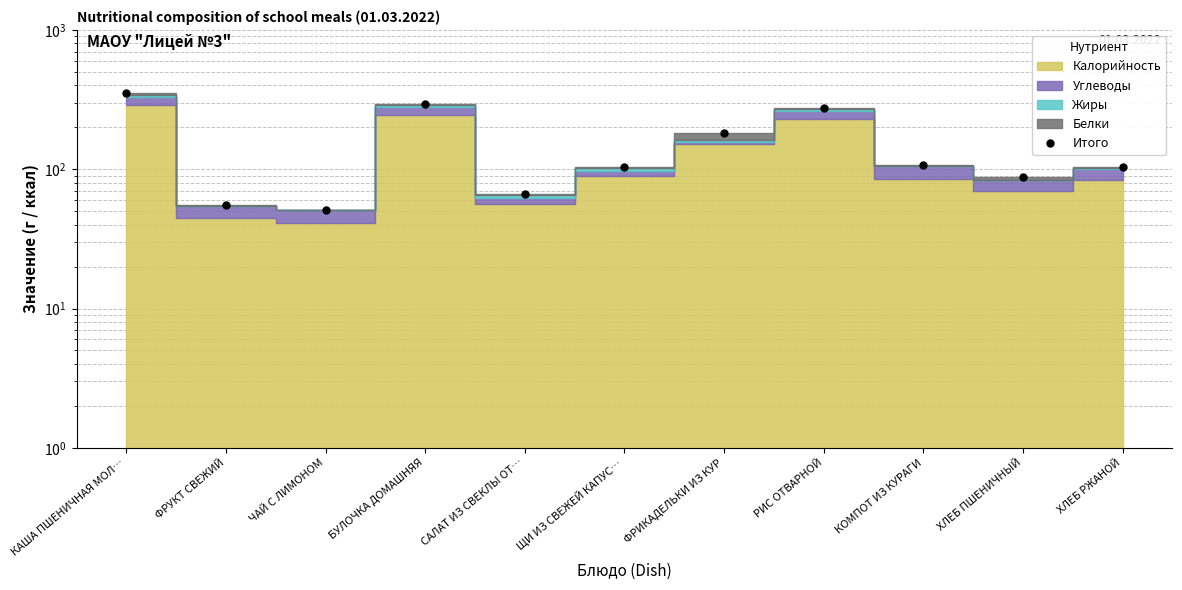

What is the change in value from ФРУКТ СВЕЖИЙ to ХЛЕБ РЖАНОЙ?

+48.4